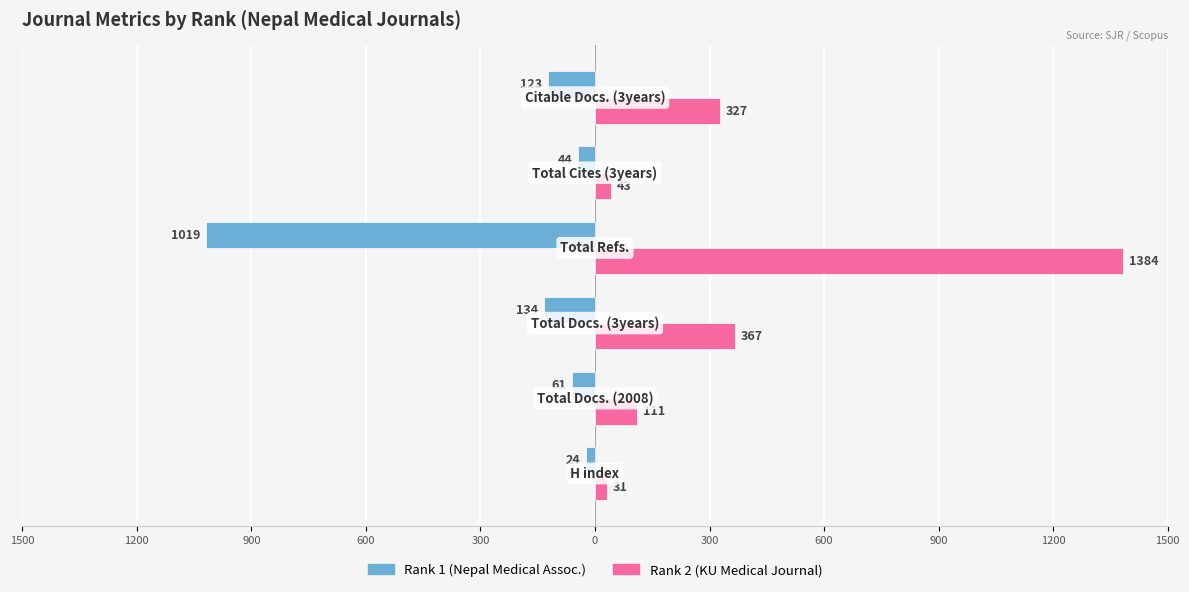

What are all the series names shown in the legend?

Rank 1 (Nepal Medical Assoc.), Rank 2 (KU Medical Journal)